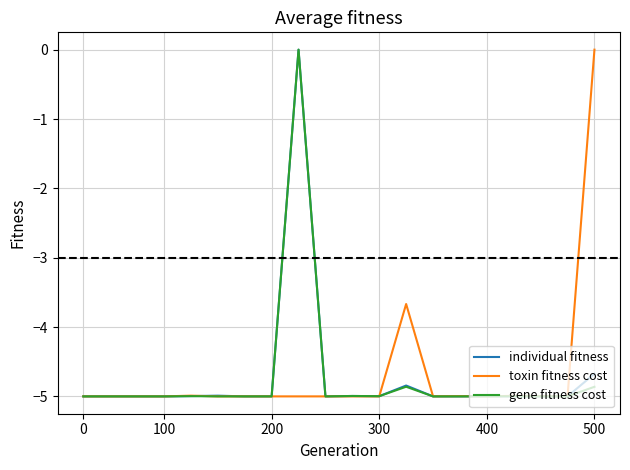

What is the minimum value for individual fitness?

-5.0